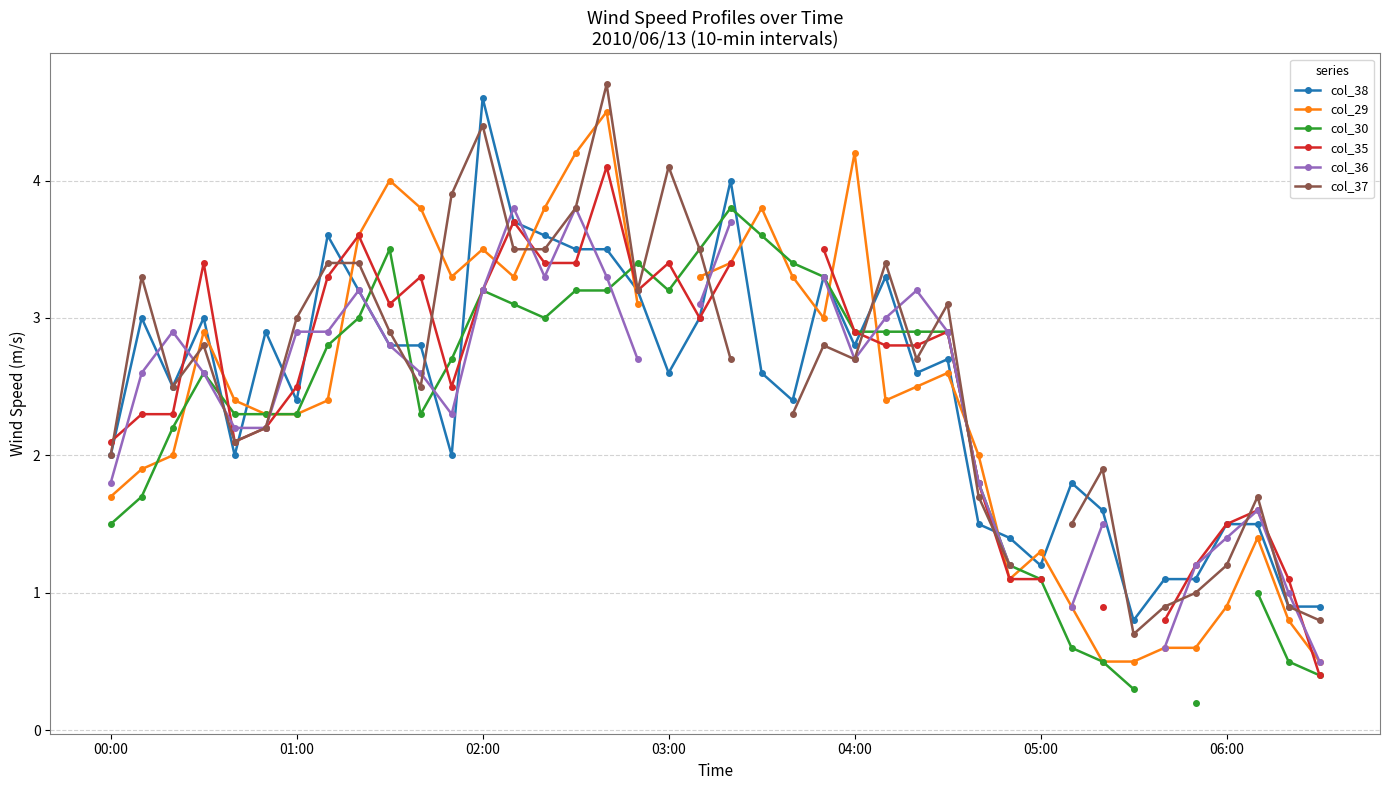

The value of col_38 at 7 is 2.3. True or false?

False